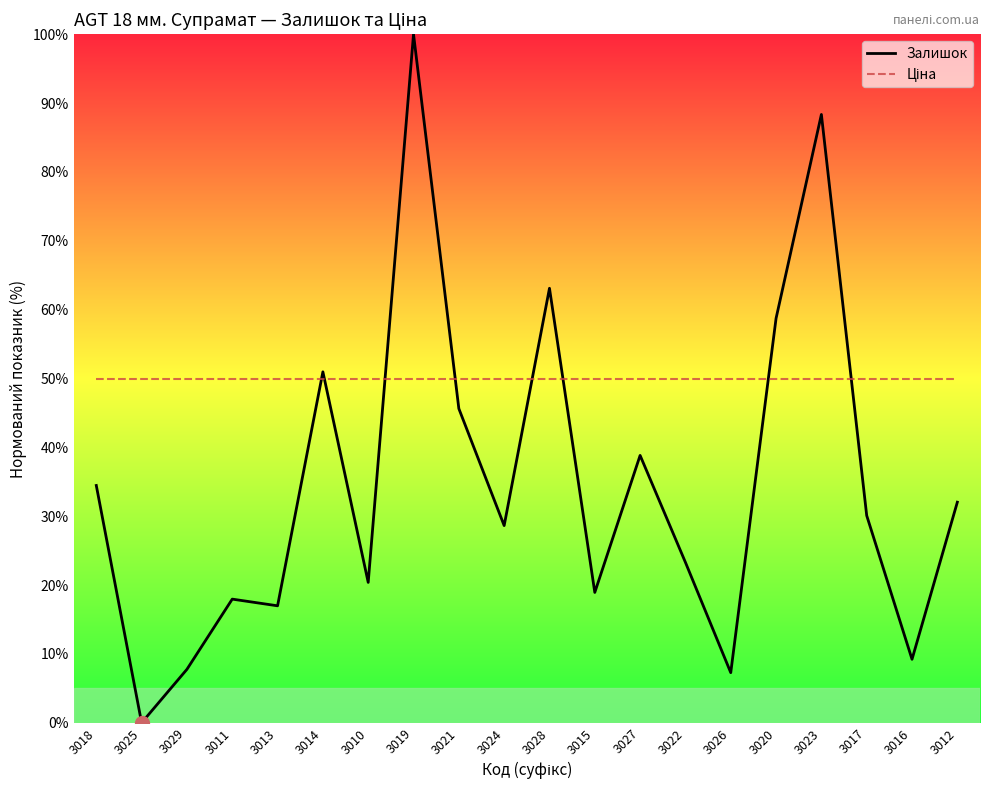

What is the maximum value for Залишок?

100.0